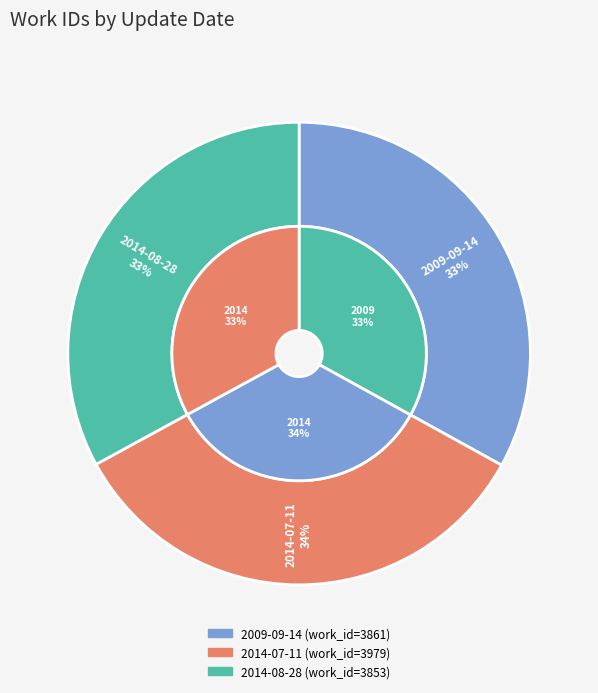

To the nearest percent, what is the difference between the largest and smallest slice percentages?

1%